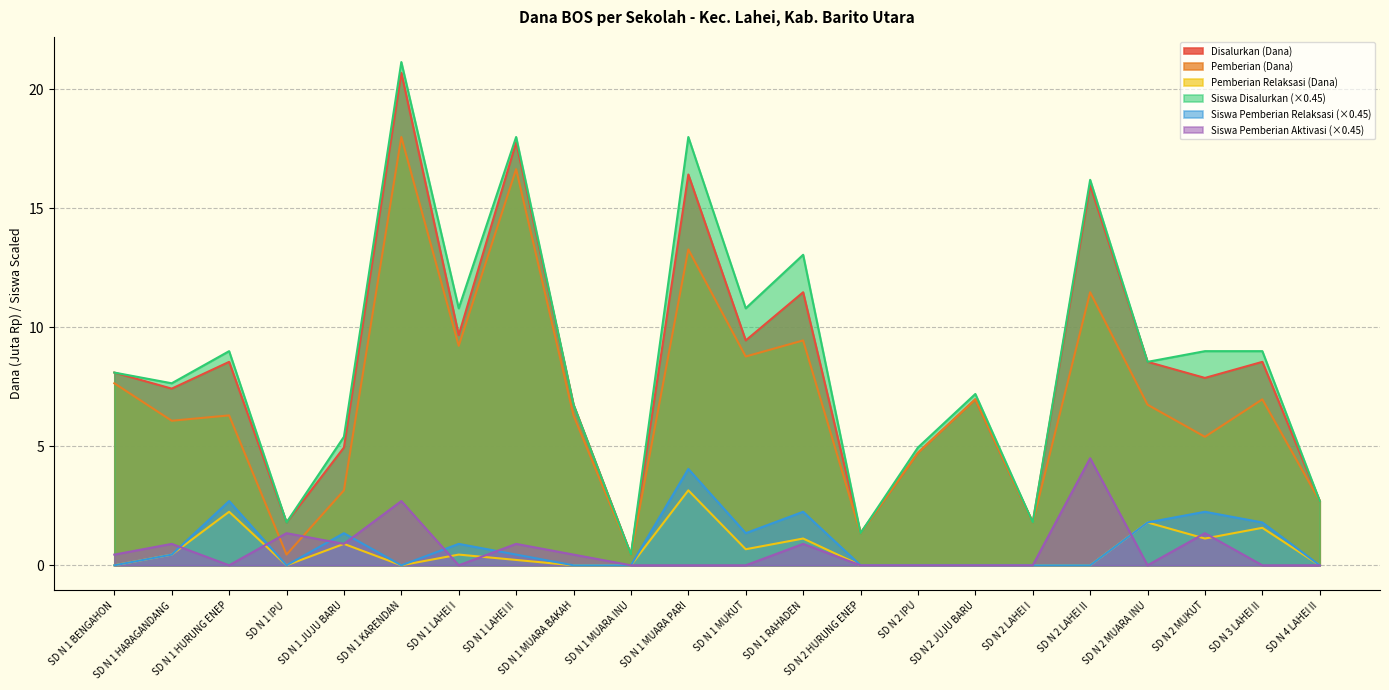

Does the chart display data point markers on the line(s)?

No